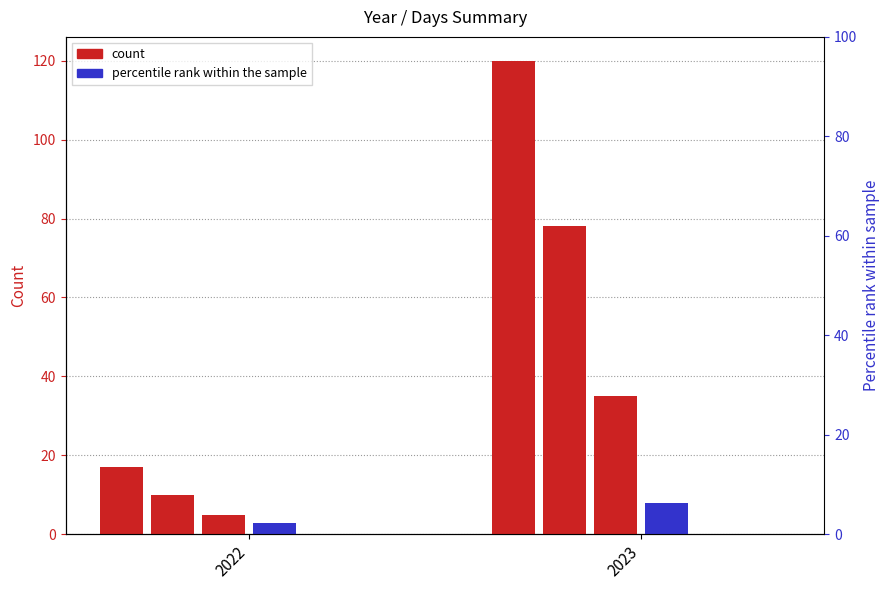

Reading left to right, list all the values displayed in this chart.

Days: 2022=17	2023=120
Working days: 2022=10	2023=78
Weekend days: 2022=5	2023=35
Public holidays: 2022=3	2023=8
Custom dates: 2022=0	2023=0
Work hours: 2022=0	2023=0